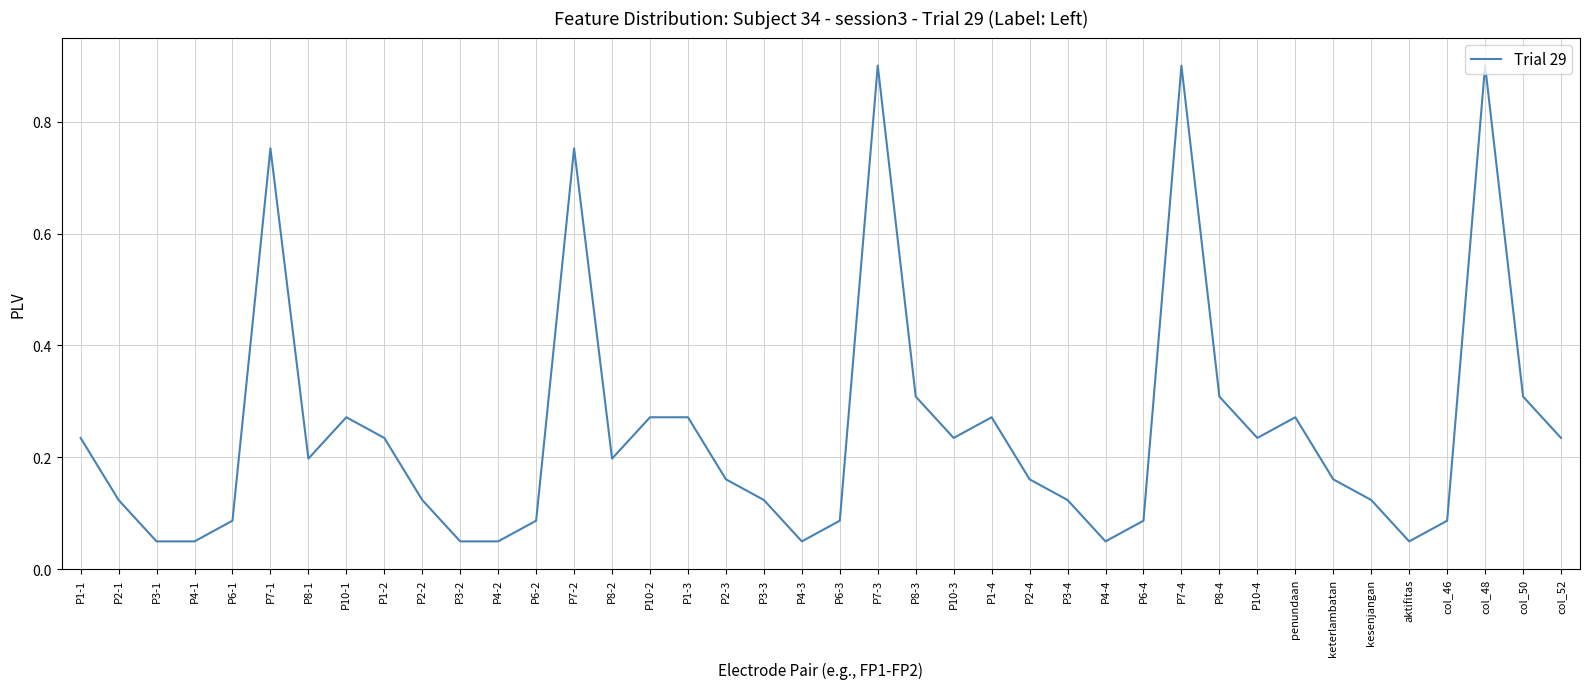

What position from the right is col_52?

1